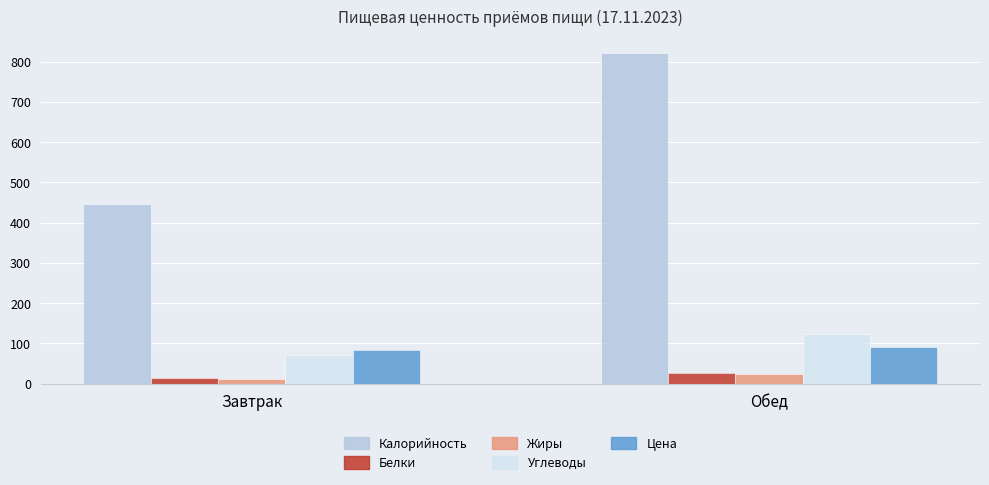

What is the minimum value for Цена?

83.1